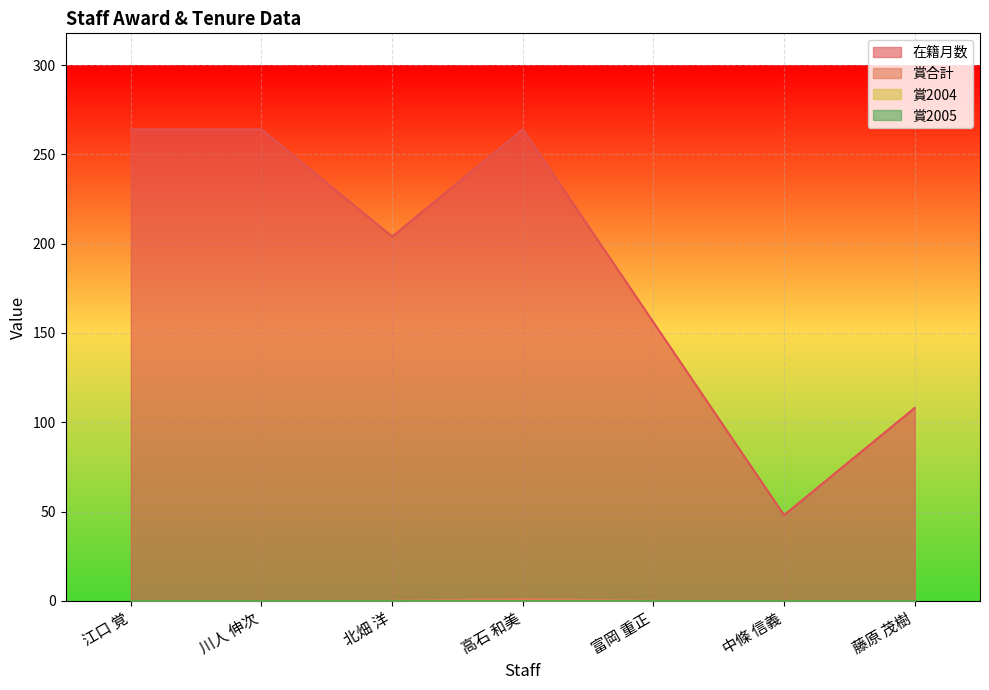

How many data points in 在籍月数 are above 204?

3